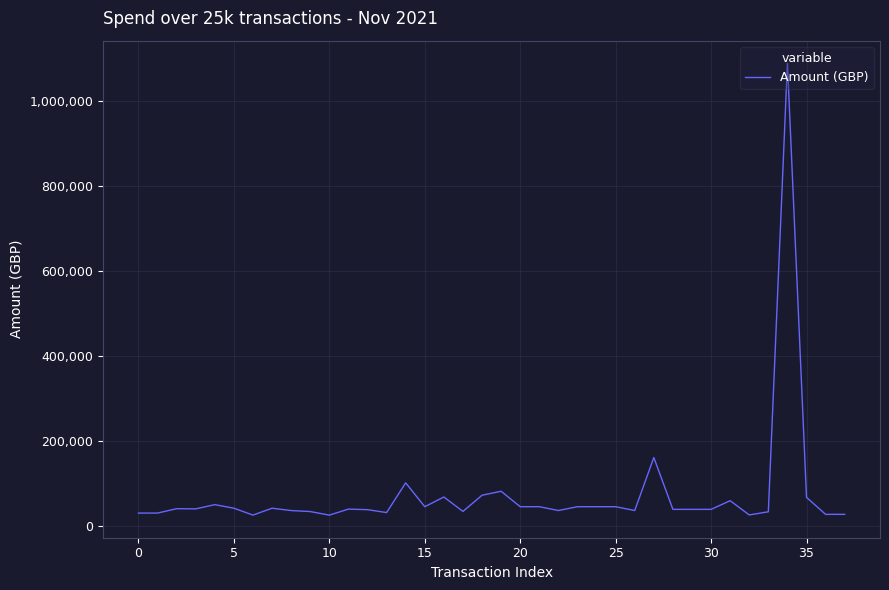

What is the difference between the maximum and minimum values?

1064392.5